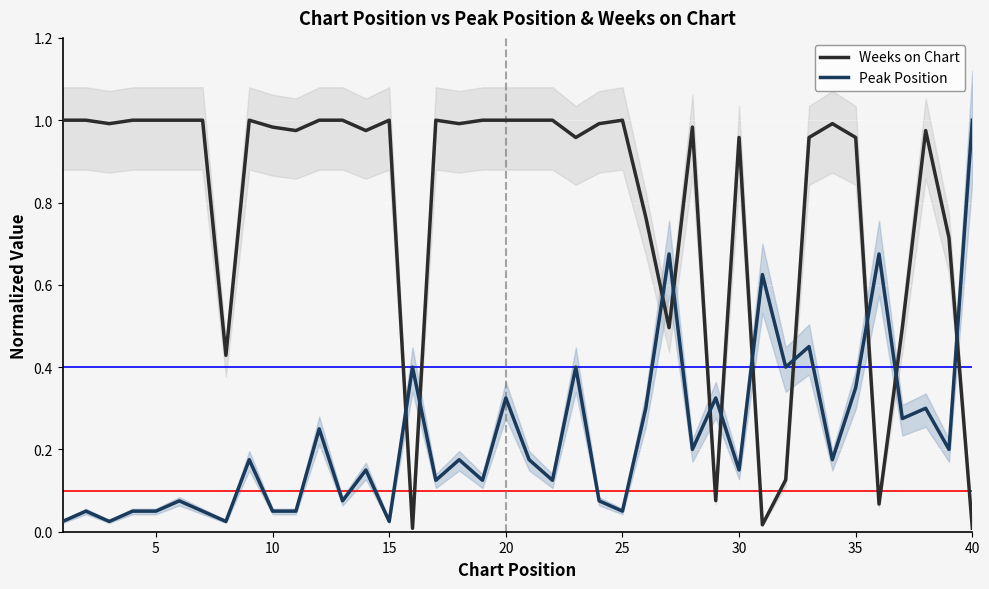

How many times do Peak Position and Weeks on Chart cross each other?

11